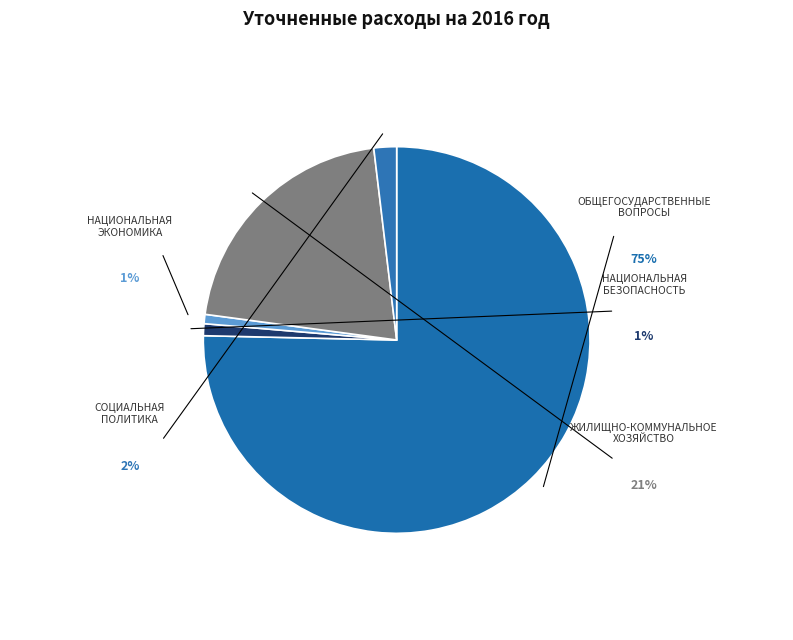

To the nearest percent, what is the difference between the ЖИЛИЩНО-КОММУНАЛЬНОЕ ХОЗЯЙСТВО and НАЦИОНАЛЬНАЯ БЕЗОПАСНОСТЬ slice percentages?

20%